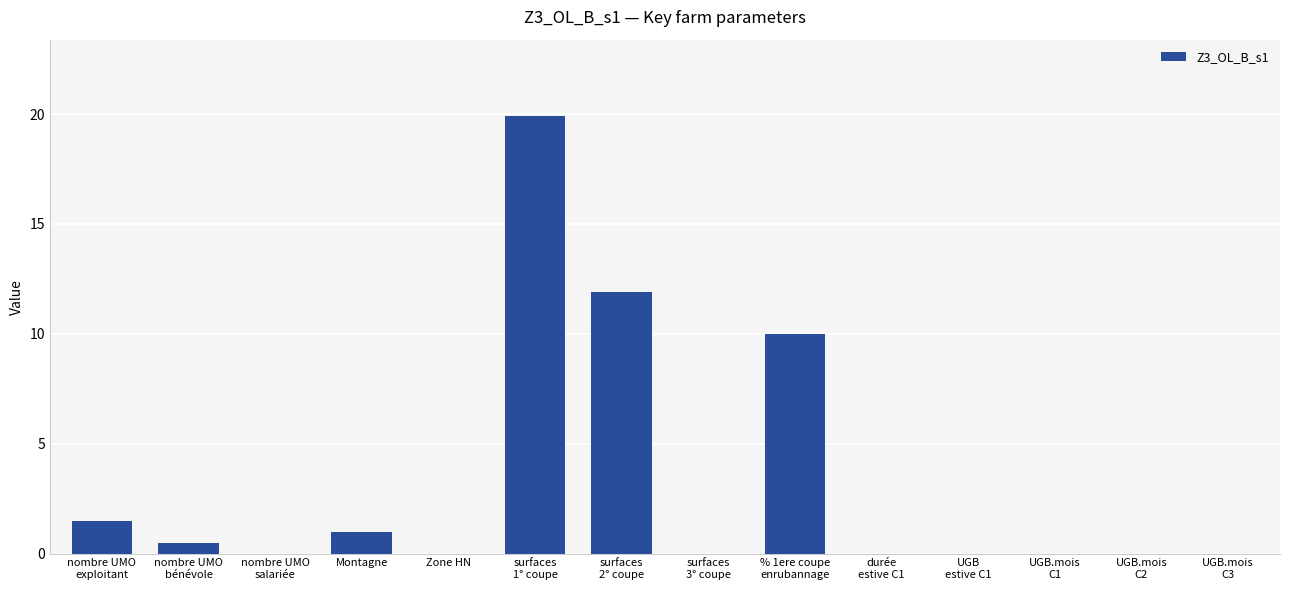

Reading right to left, extract all data points from this chart.

0.0	0.0	0.0	0.0	0.0	10.0	0.0	11.9	19.9	0.0	1.0	0.0	0.5	1.5